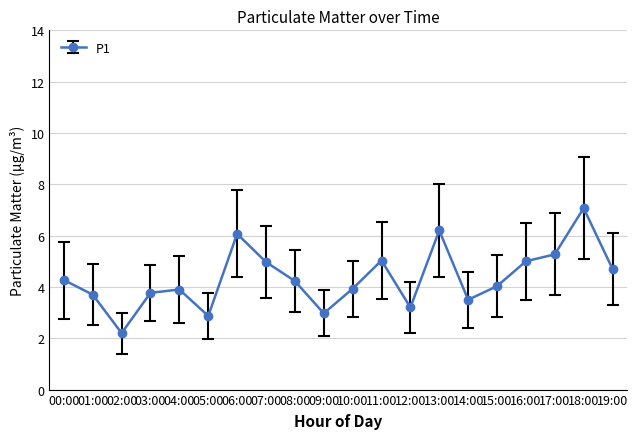

At which category does the data reach its first local valley?

02:00